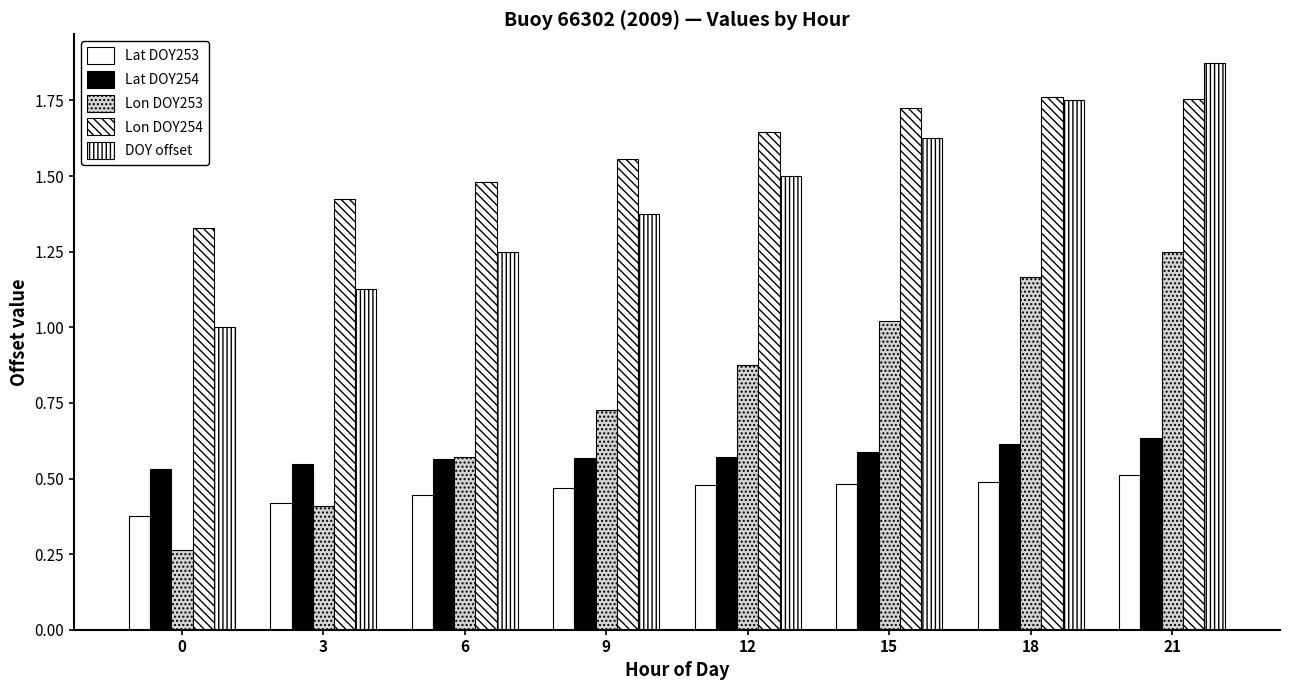

How many data points in DOY offset are above 1?

7